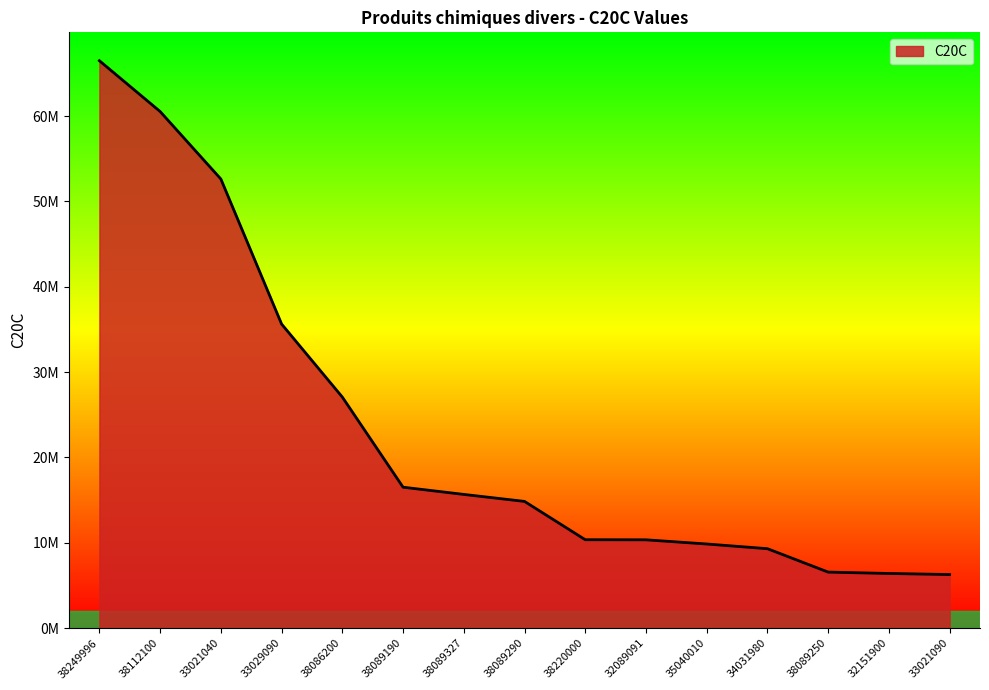

What is the change in value from 38089290 to 33021090?

-8570324